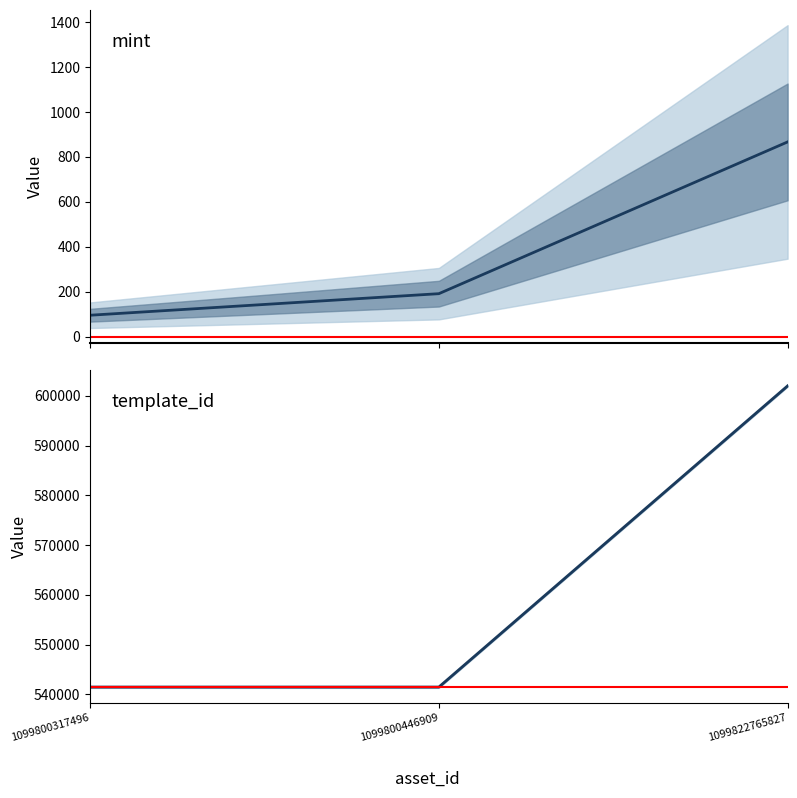

Is the value of mint at 1099822765827 greater than the value of template_id at 1099800317496?

No